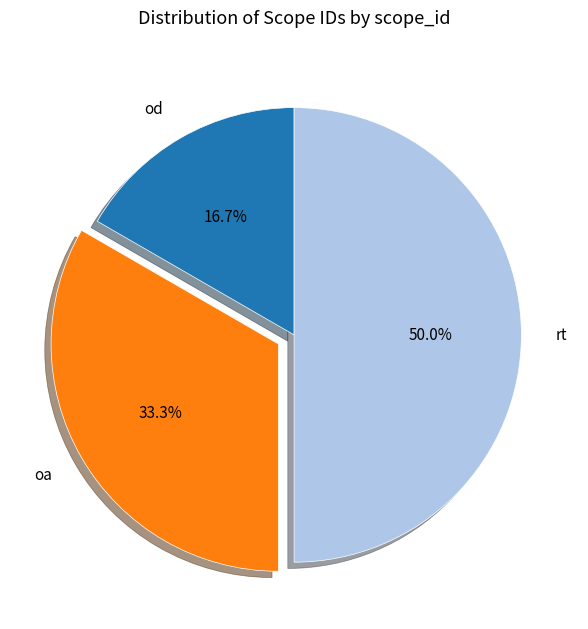

How many slices are in this pie chart?

3